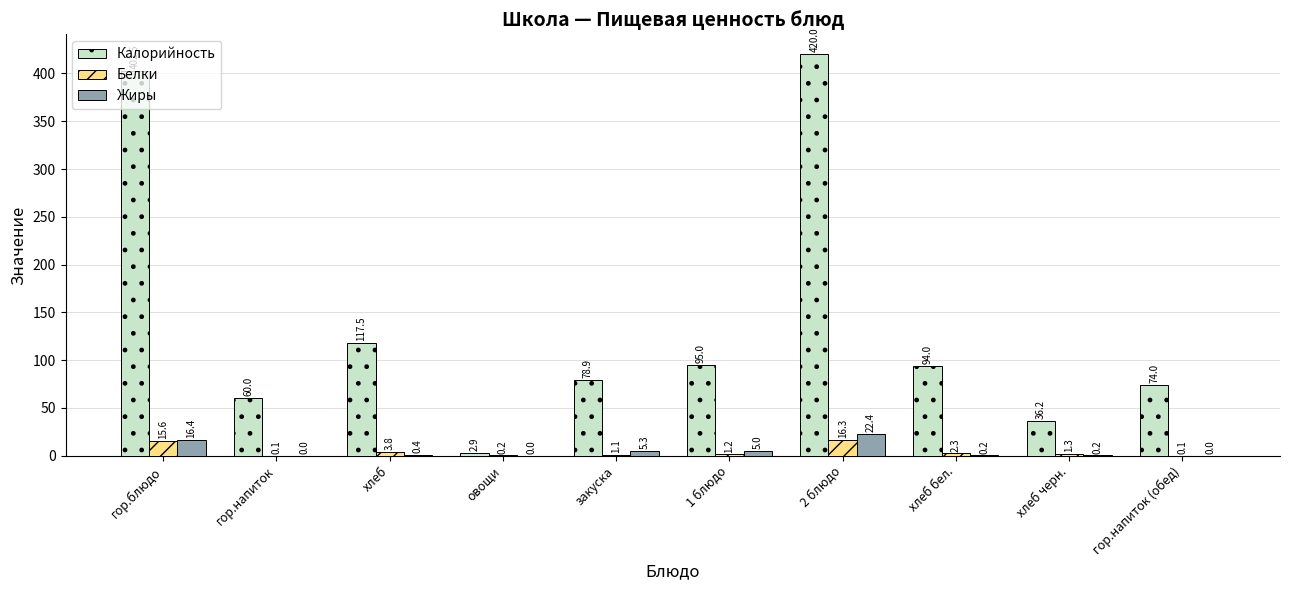

At which category does the chart reach its peak across all series?

2 блюдо